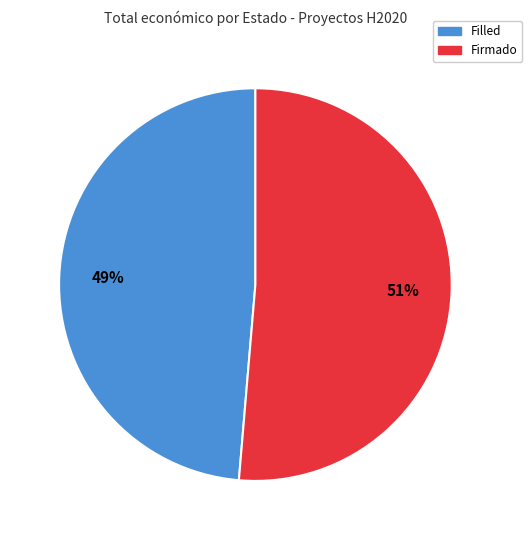

To the nearest percent, what is the average slice percentage?

50%